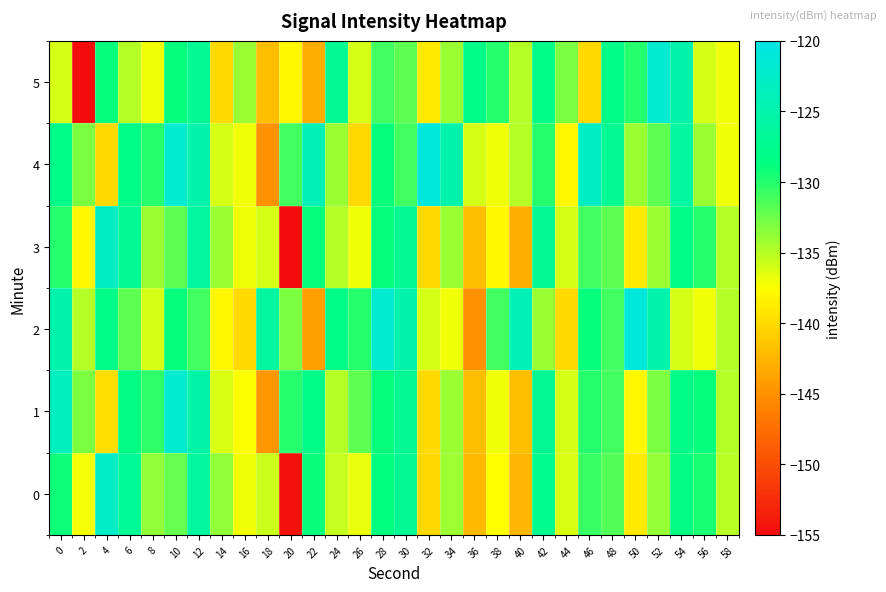

Which category has the highest value across all series?

50